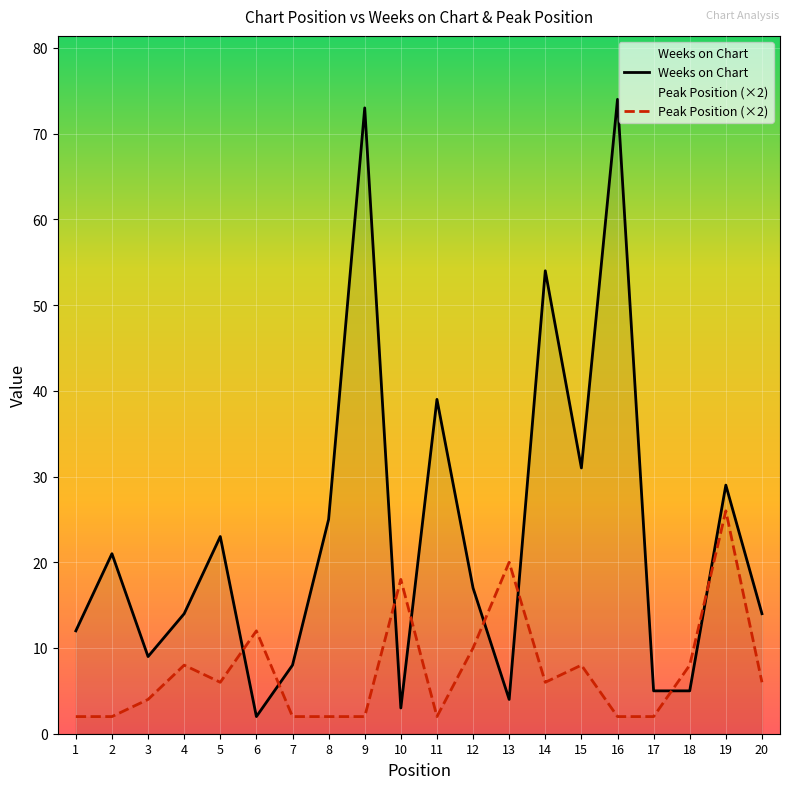

What are all the series names shown in the legend?

Weeks on Chart, Peak Position (×2)